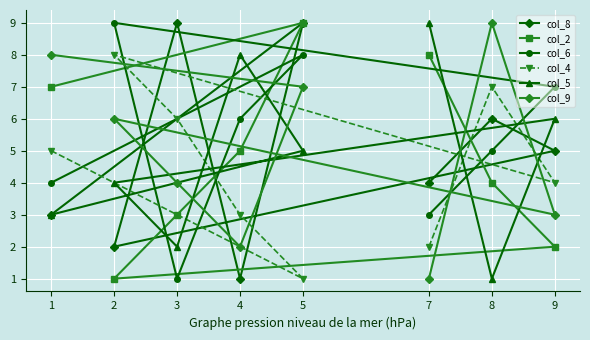

Count the col_8 values in the range 3 to 9.

6